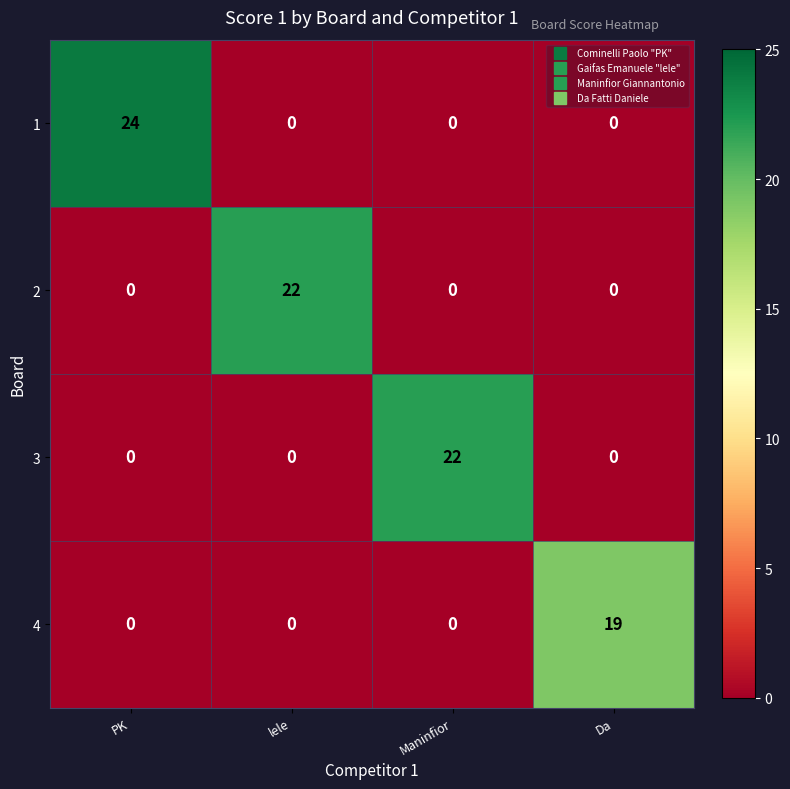

The value of 4 at lele is 13. True or false?

False